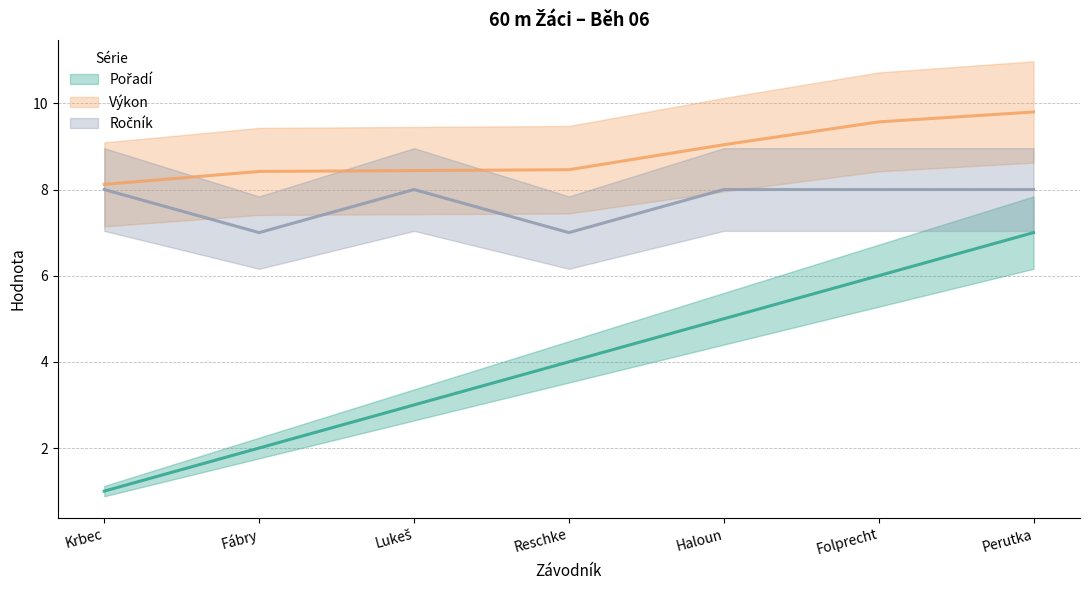

What is the greatest value displayed?

9.8